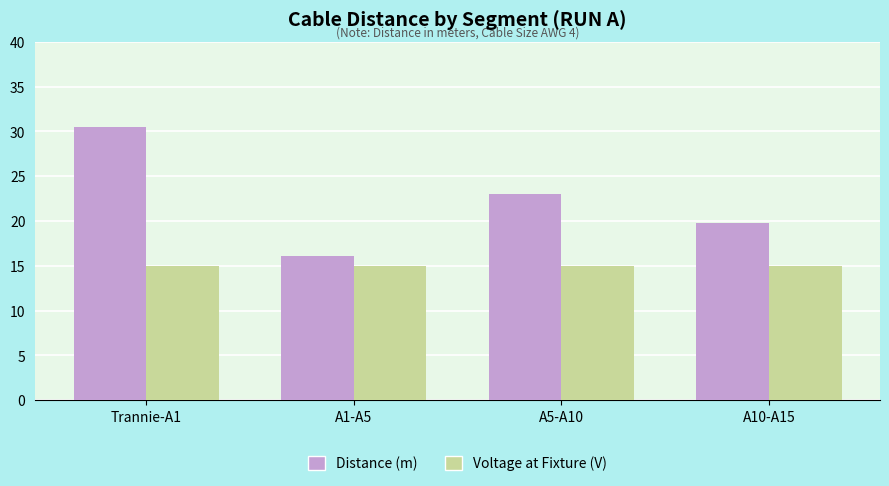

What is the label of the 3rd bar from the left?

A5-A10